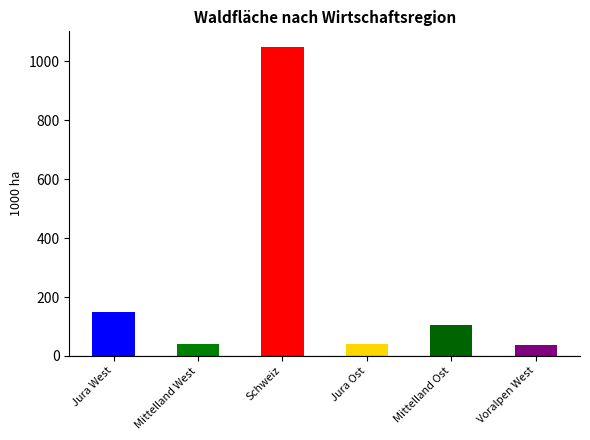

What value does the data have at Schweiz?

1049.5